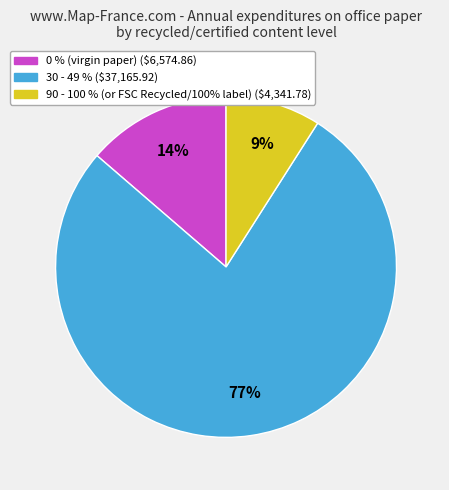

The 0 % (virgin paper) slice represents 14% of the pie. True or false?

True